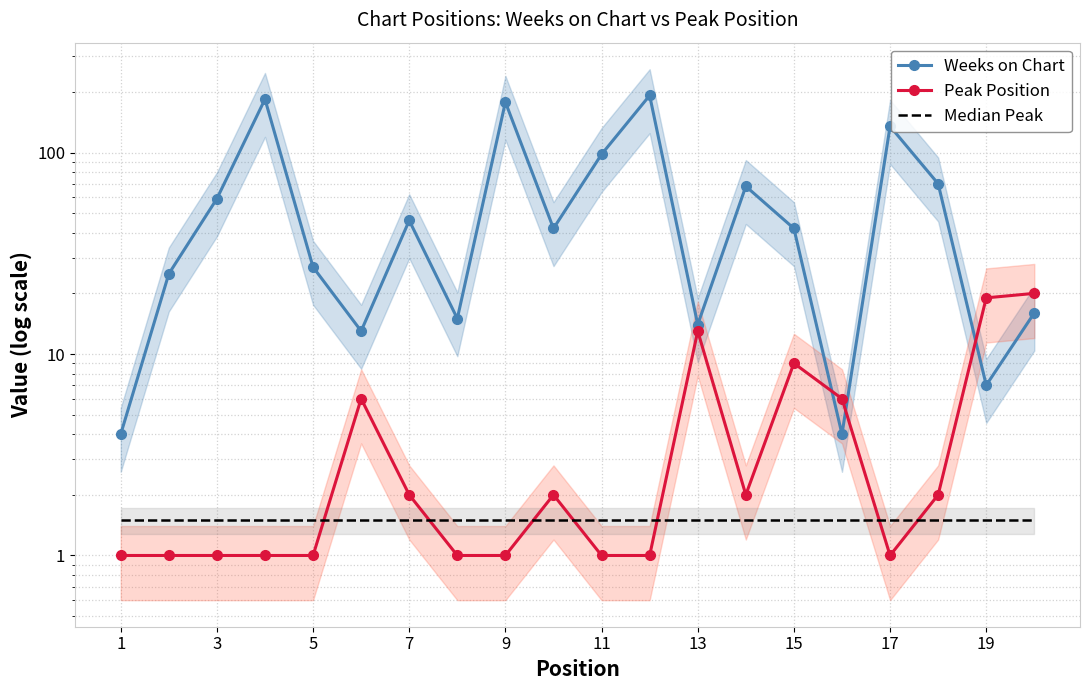

Rank the series at 9 from lowest to highest value.

Peak Position, Median Peak, Weeks on Chart